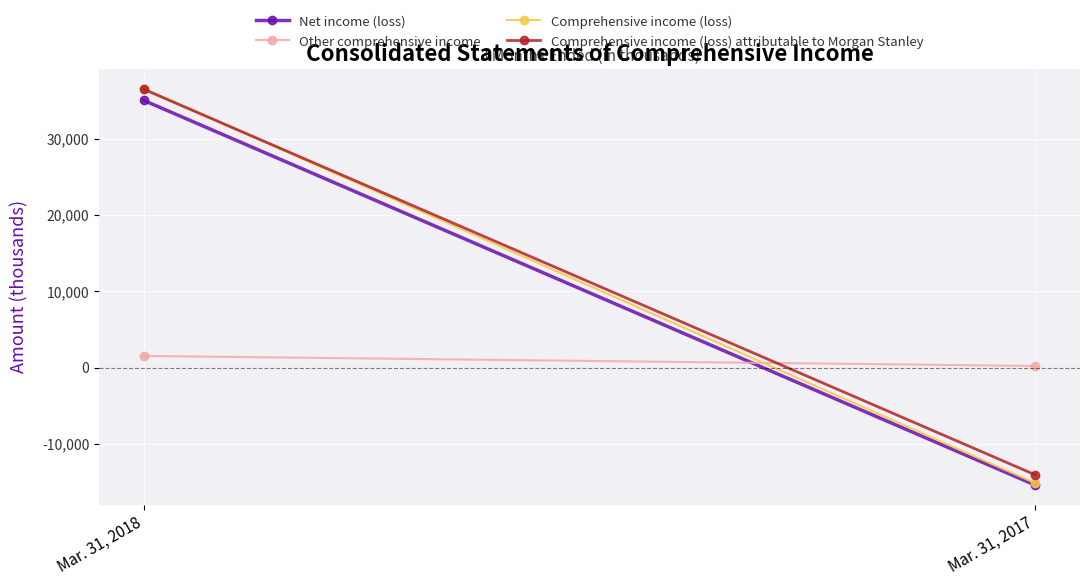

What is the maximum value shown in the chart?

36585